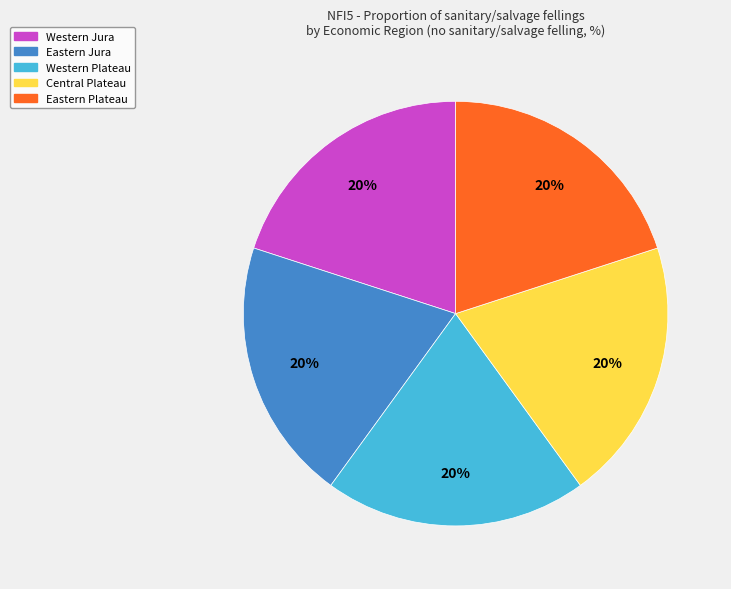

To the nearest percent, what is the average slice percentage?

20%